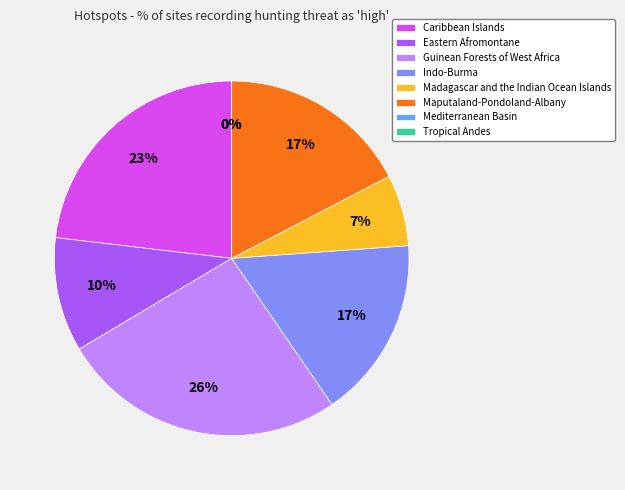

Is it true that Caribbean Islands is 23% of the pie?

True